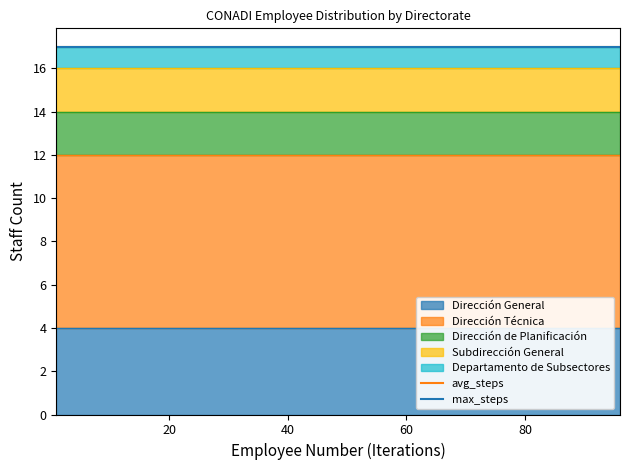

Is the value of Dirección de Planificación at 81 greater than the value of Dirección General at 66?

No